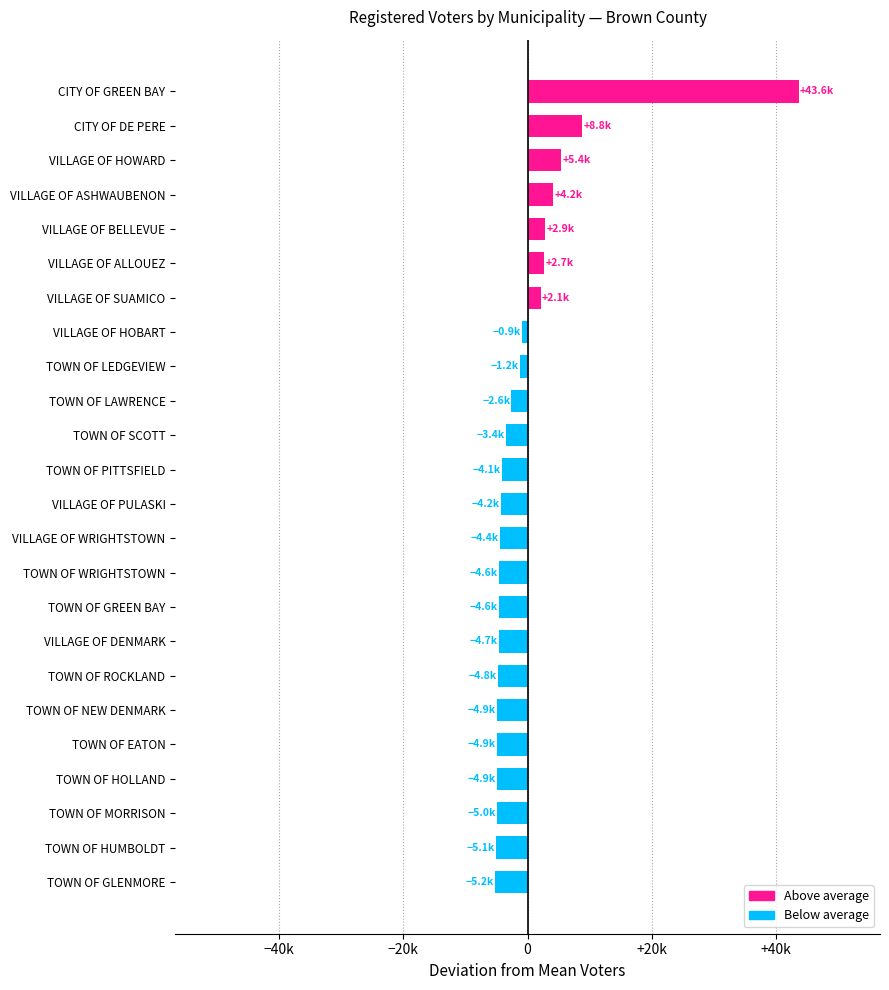

At which label is the value closest to 19179?

CITY OF DE PERE